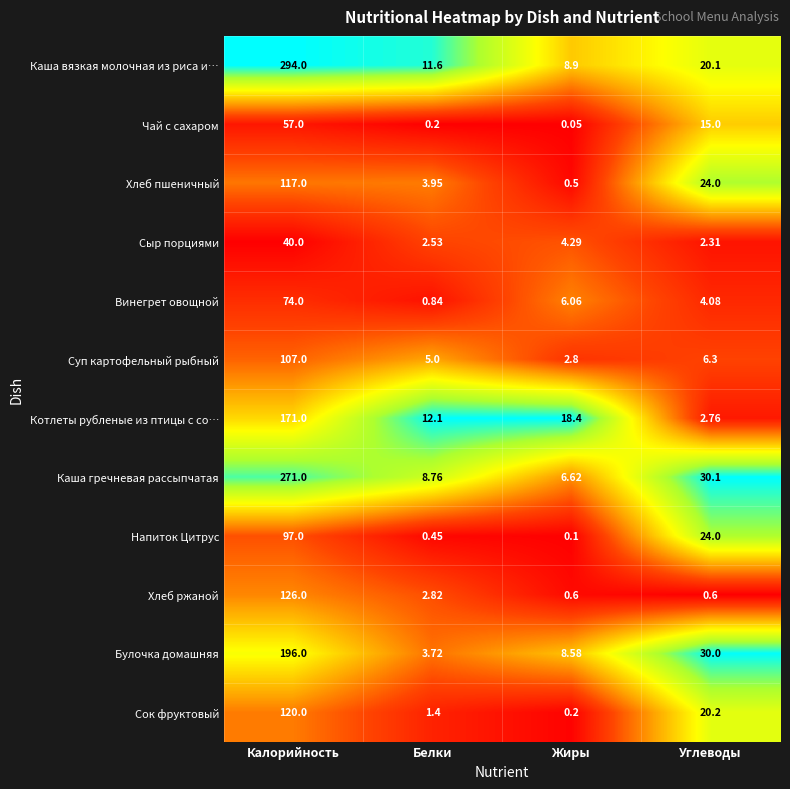

Rank the series at Белки from highest to lowest value.

Котлеты рубленые из птицы с со…, Каша вязкая молочная из риса и…, Каша гречневая рассыпчатая, Суп картофельный рыбный, Хлеб пшеничный, Булочка домашняя, Хлеб ржаной, Сыр порциями, Сок фруктовый, Винегрет овощной, Напиток Цитрус, Чай с сахаром